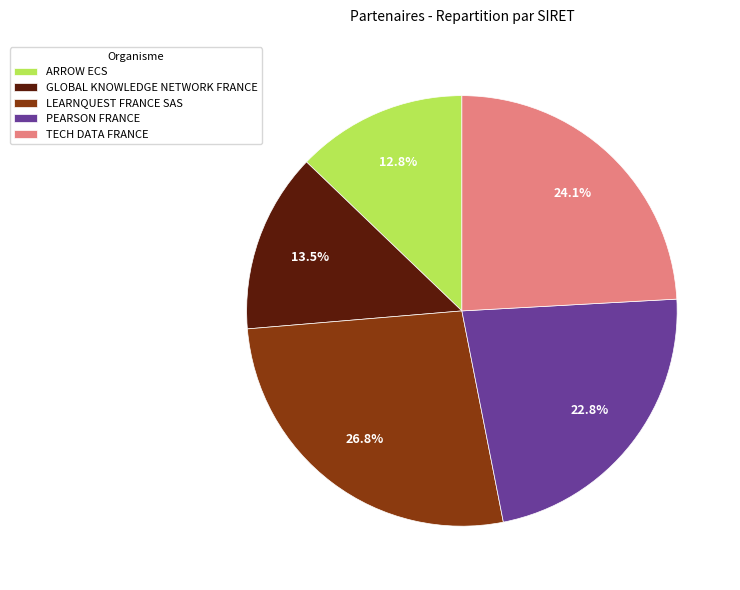

Is the sum of PEARSON FRANCE and TECH DATA FRANCE greater than half?

No